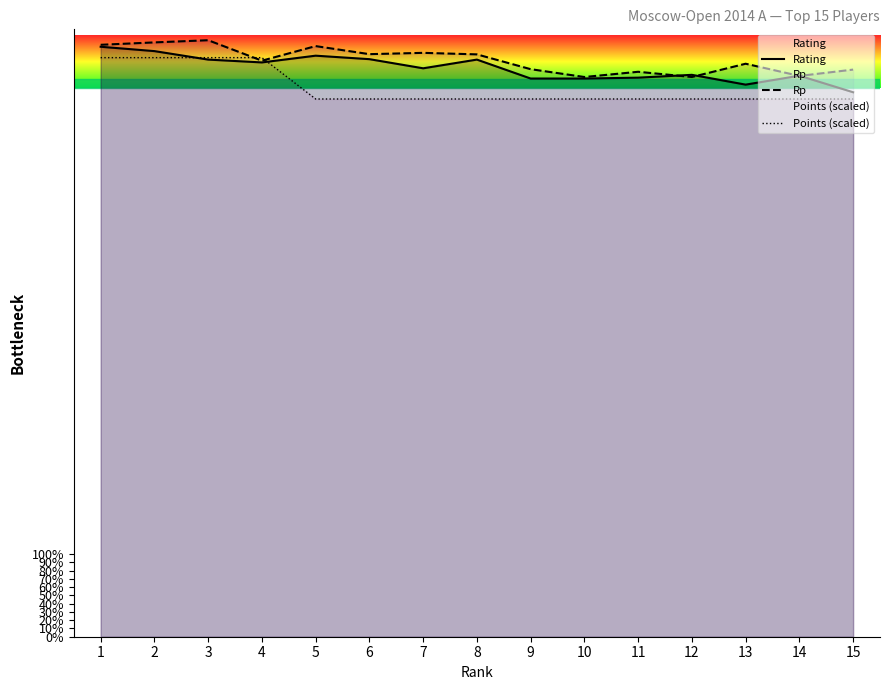

Which category has the highest value in the Points (scaled) series?

1